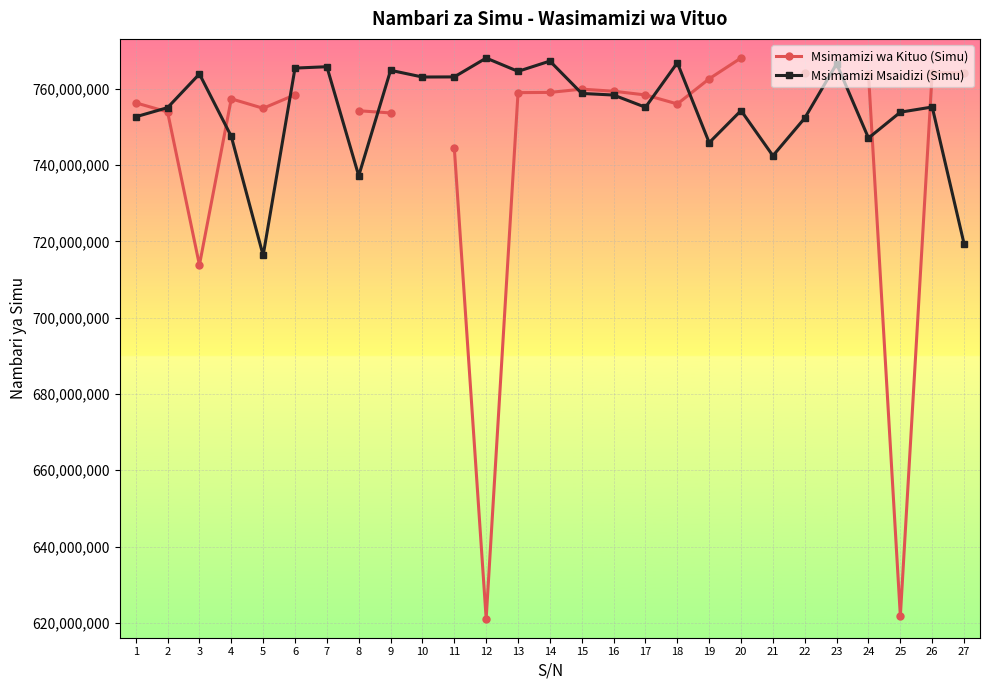

What is the lowest value of the Msimamizi Msaidizi (Simu) series?

716308608